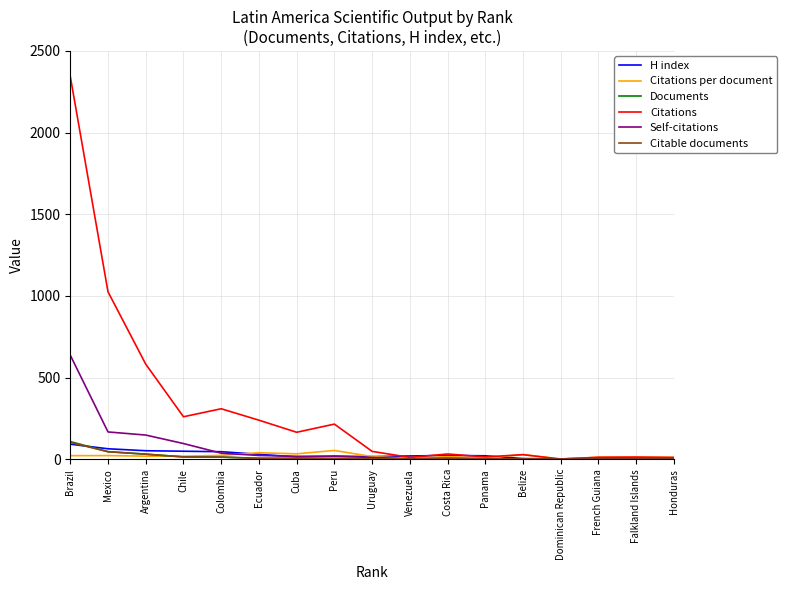

Which series changed the most between Ecuador and French Guiana?

Citations